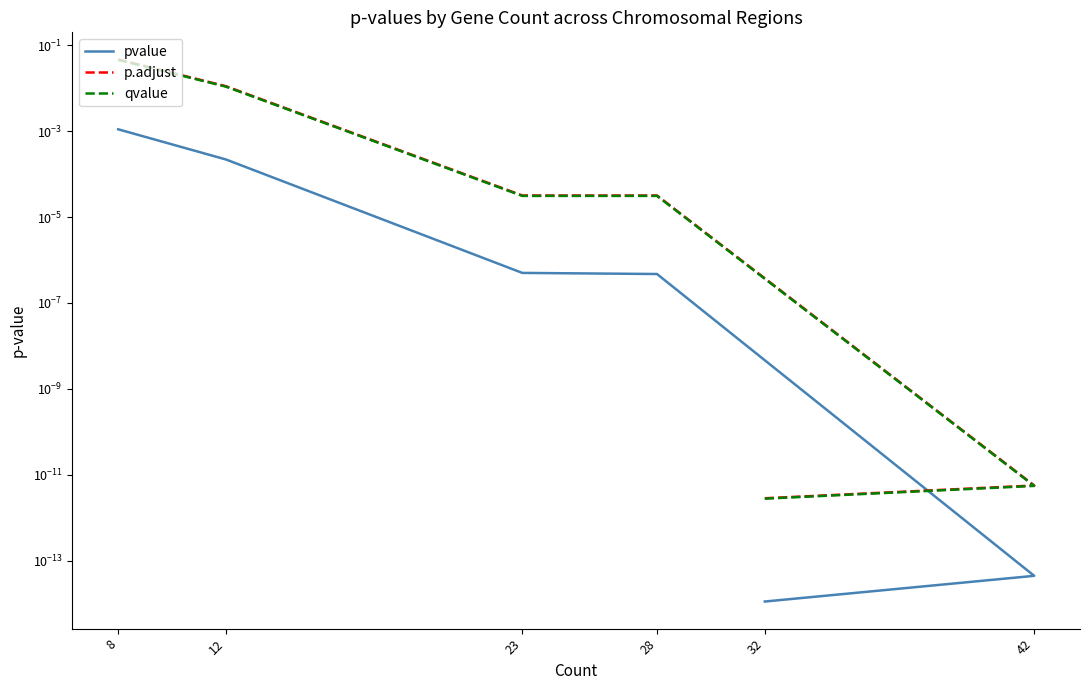

At which label is pvalue closest to 0?

32